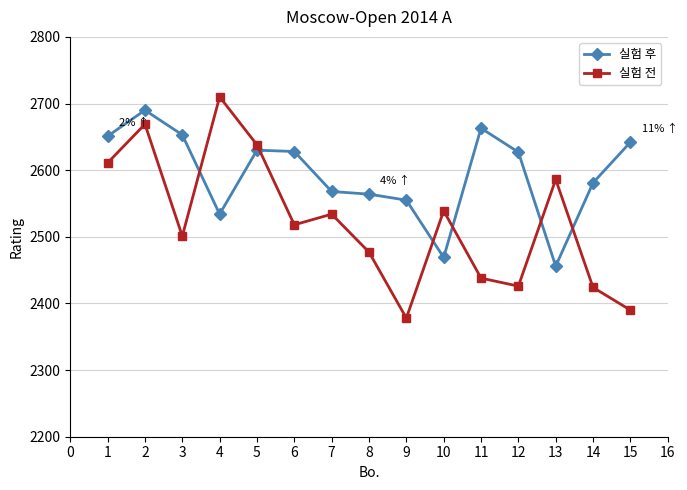

The value of 실험 후 at 11 is 4256. True or false?

False